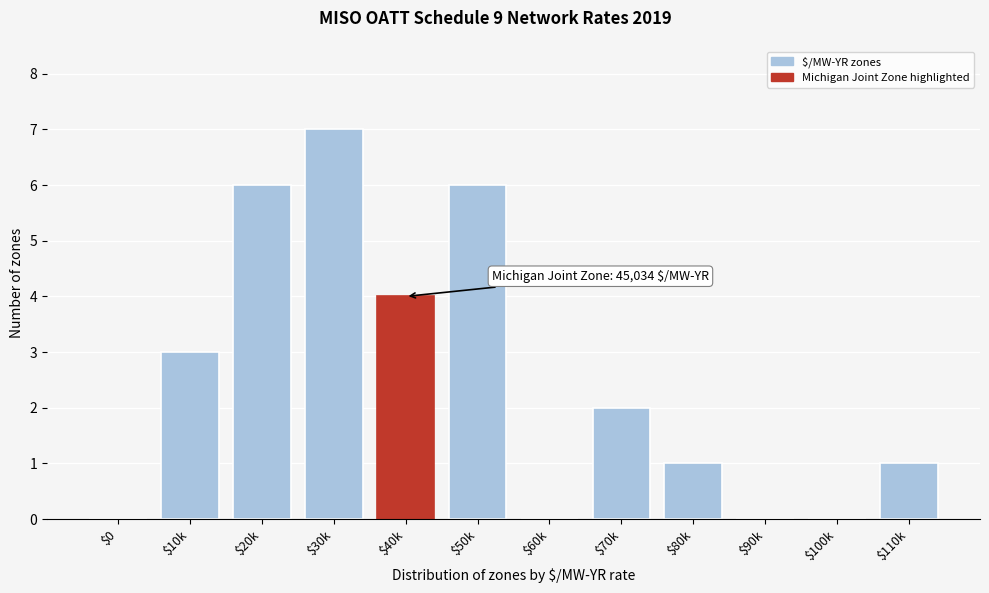

Read the value at $40k.

4